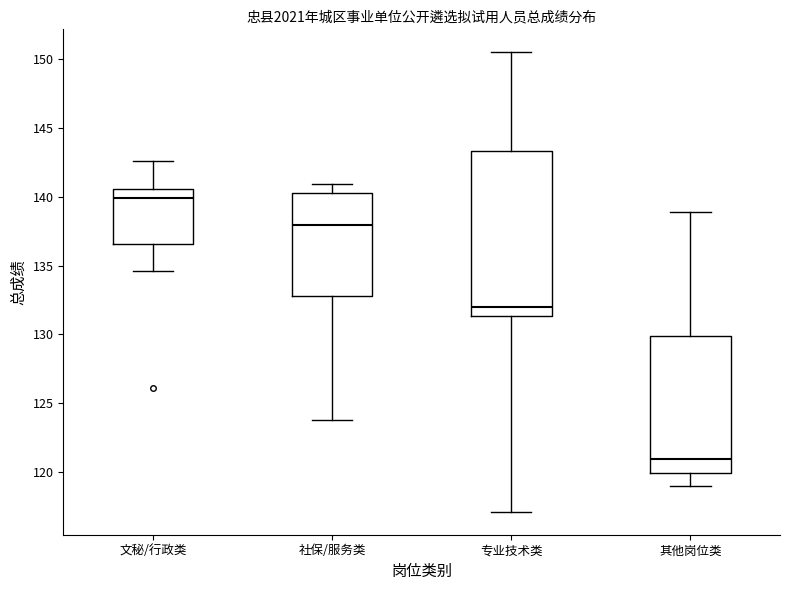

Reading left to right, read every box against the y-axis: the position of its median line, the range the box covers, and the ends of its whiskers. The values are not printed on the chart, so give them approximately, as read against the axis.

文秘/行政类: median 140.0, box 136.5 to 140.5, whiskers 134.5 to 142.5
社保/服务类: median 138.0, box 133.0 to 140.5, whiskers 124.0 to 141.0
专业技术类: median 132.0, box 131.5 to 143.5, whiskers 117.0 to 150.5
其他岗位类: median 121.0, box 120.0 to 130.0, whiskers 119.0 to 139.0